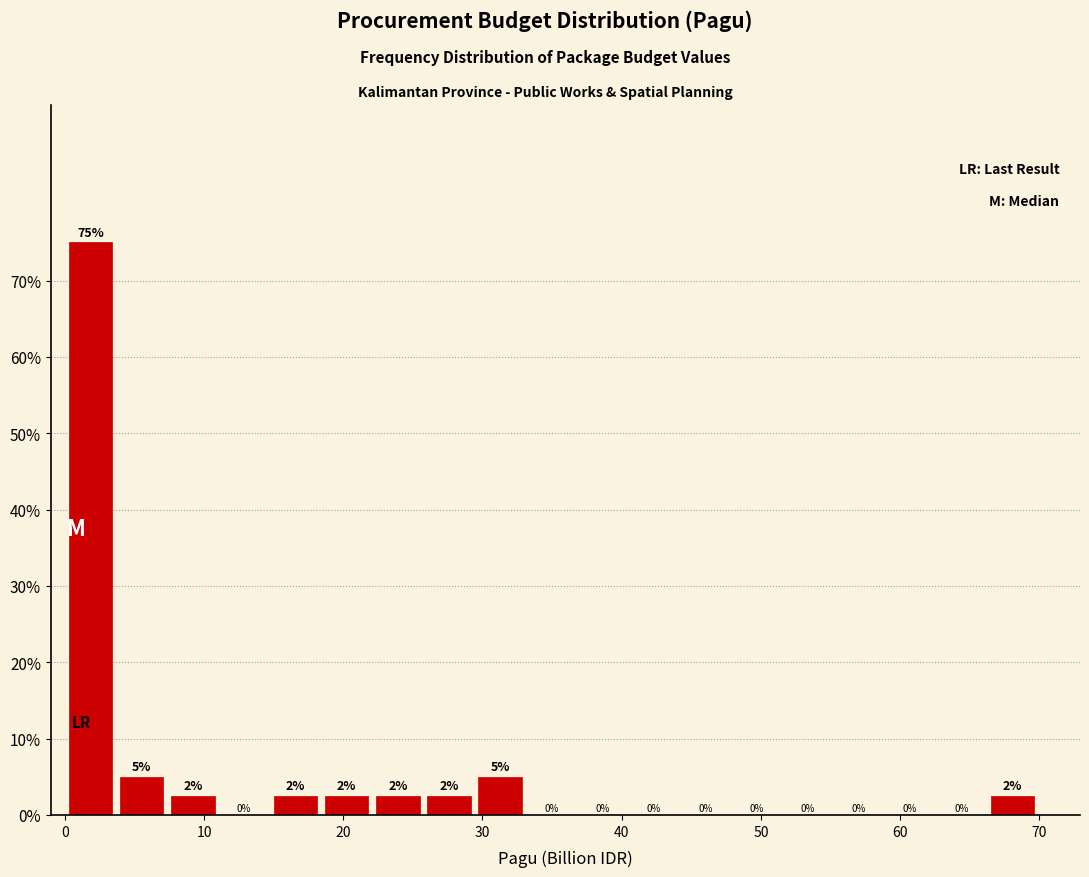

Read against the x-axis, roughly where is the centre of the tallest bar?

2